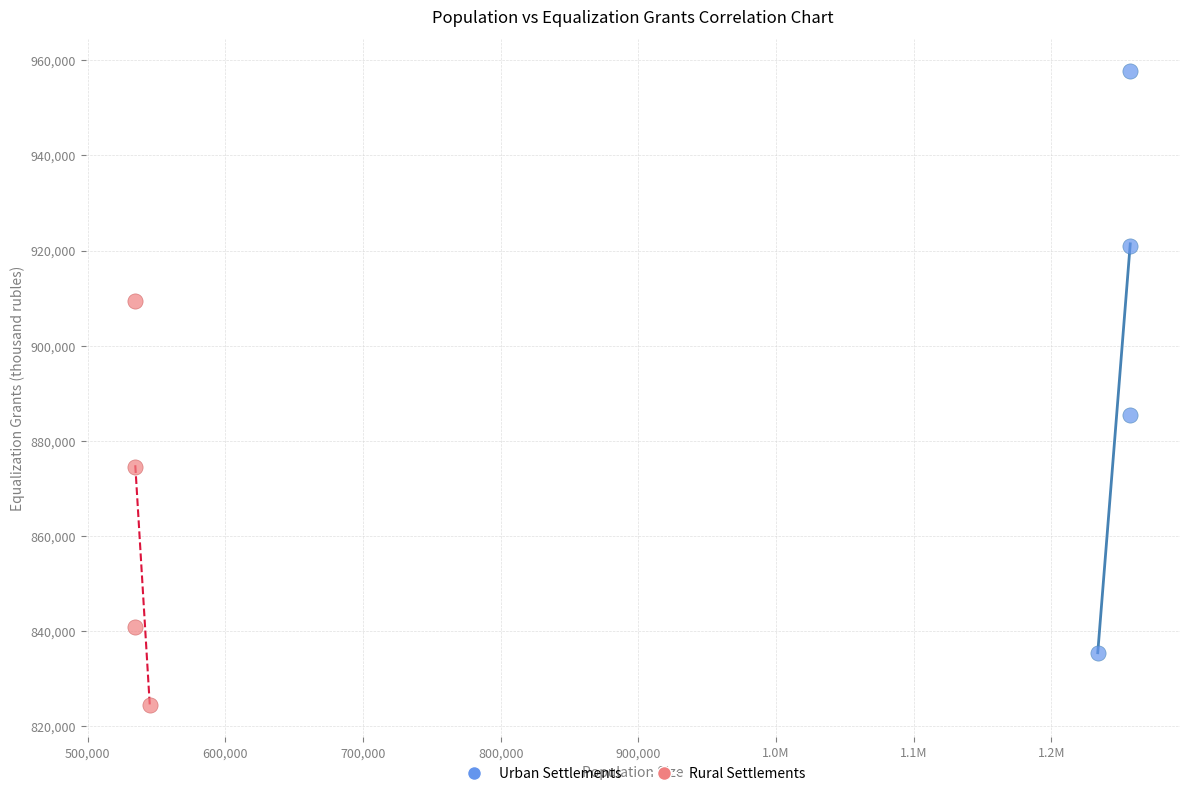

Which series contains the highest Y value?

Urban Settlements